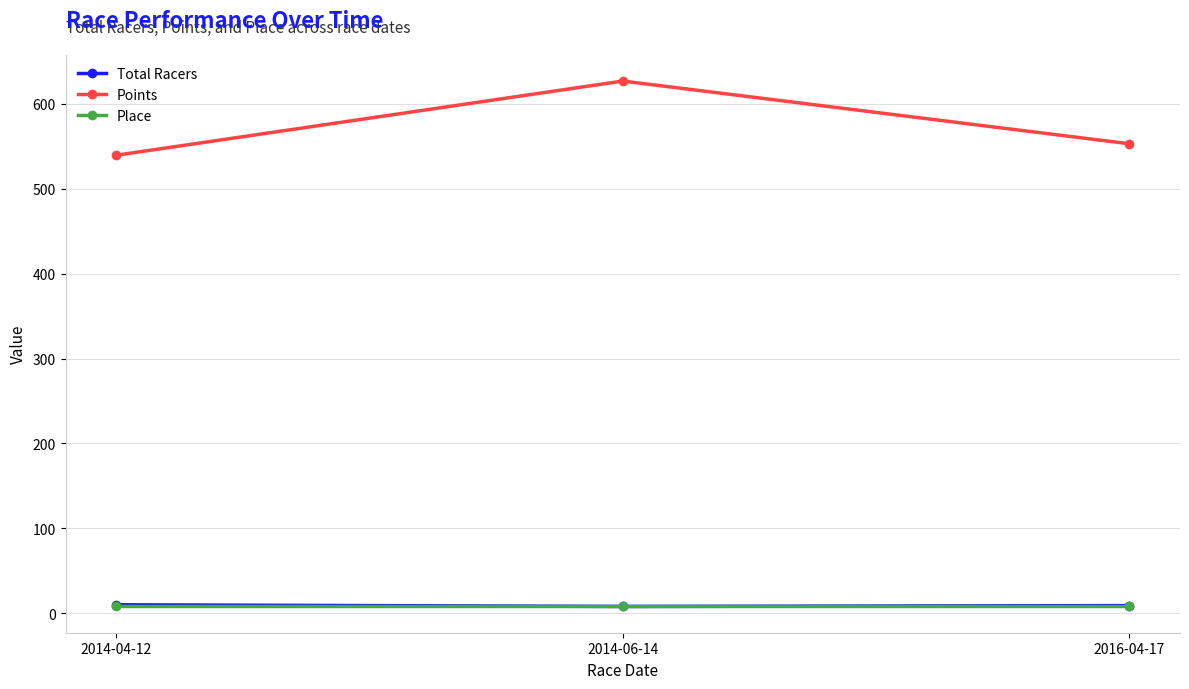

Is it true that Points equals 935.5 at 2014-04-12?

False